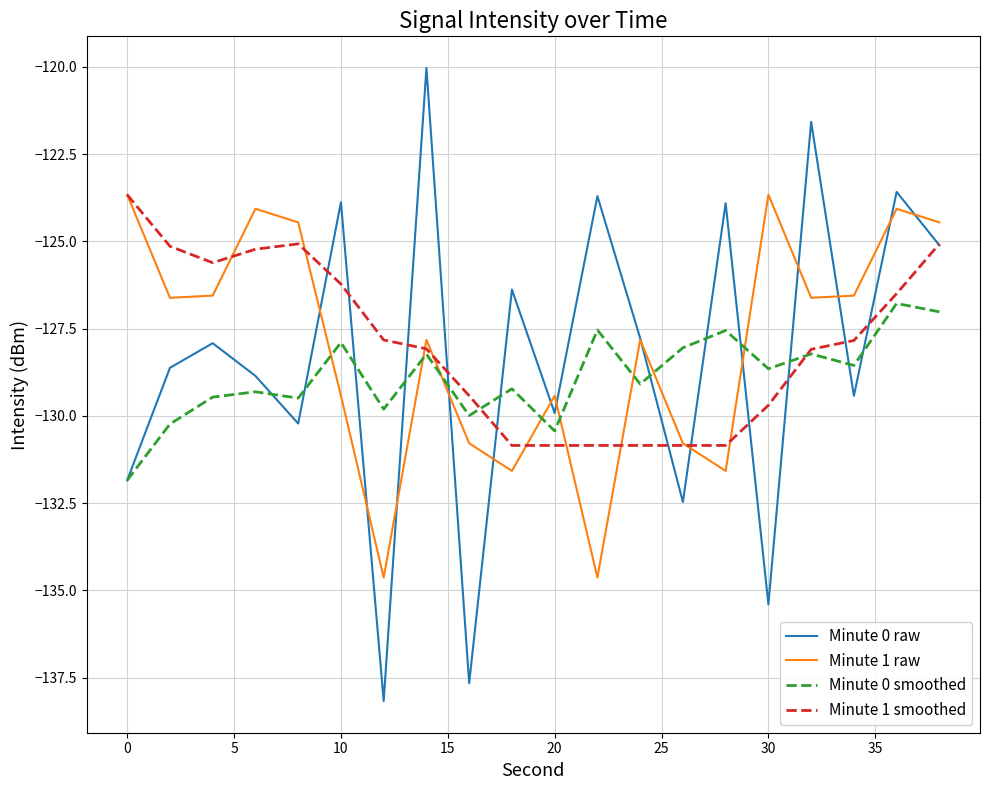

True or false: Minute 1 raw has more than 2 points higher than both neighbors.

True